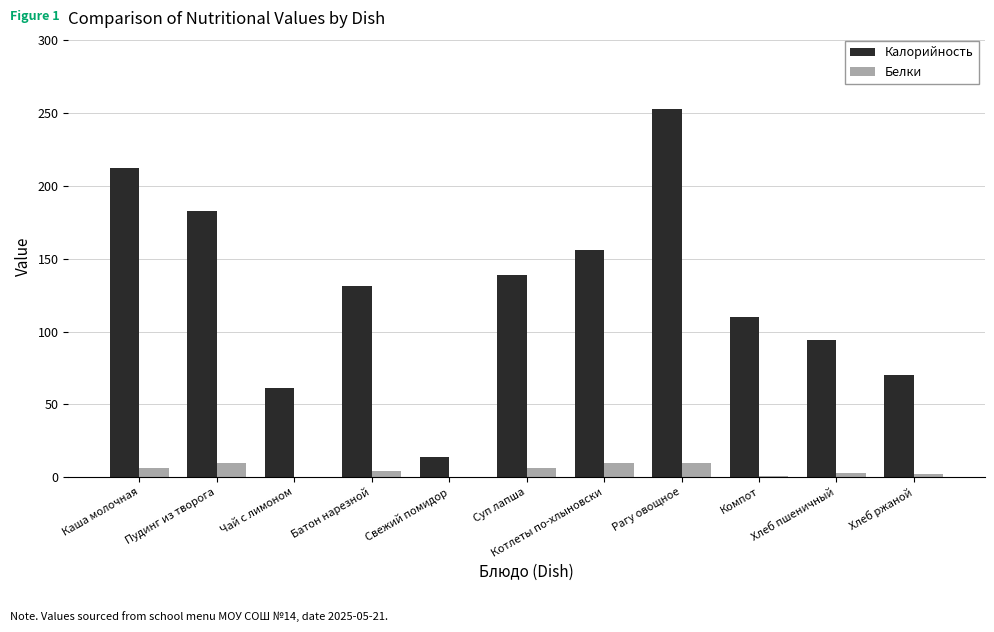

Which series changed the most between Пудинг из творога and Свежий помидор?

Калорийность